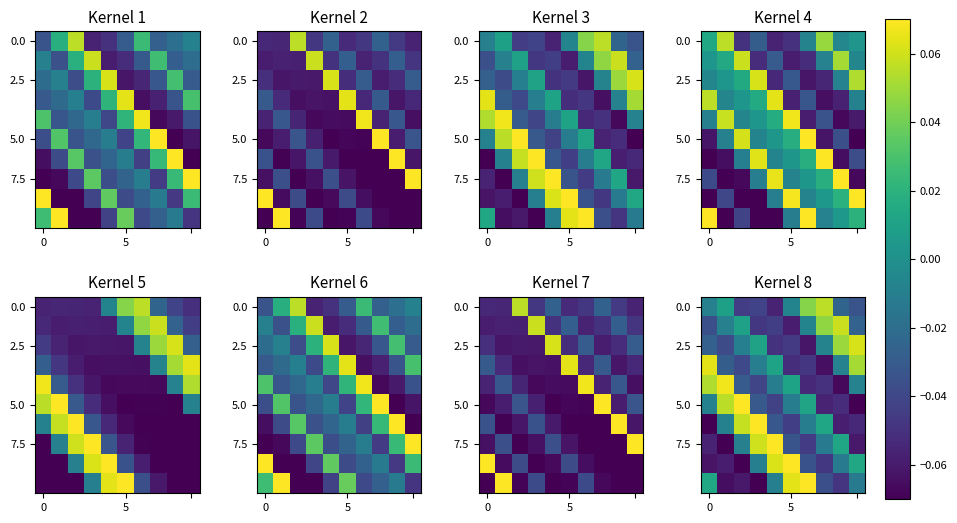

At how many categories does at least one series exceed 0?

10